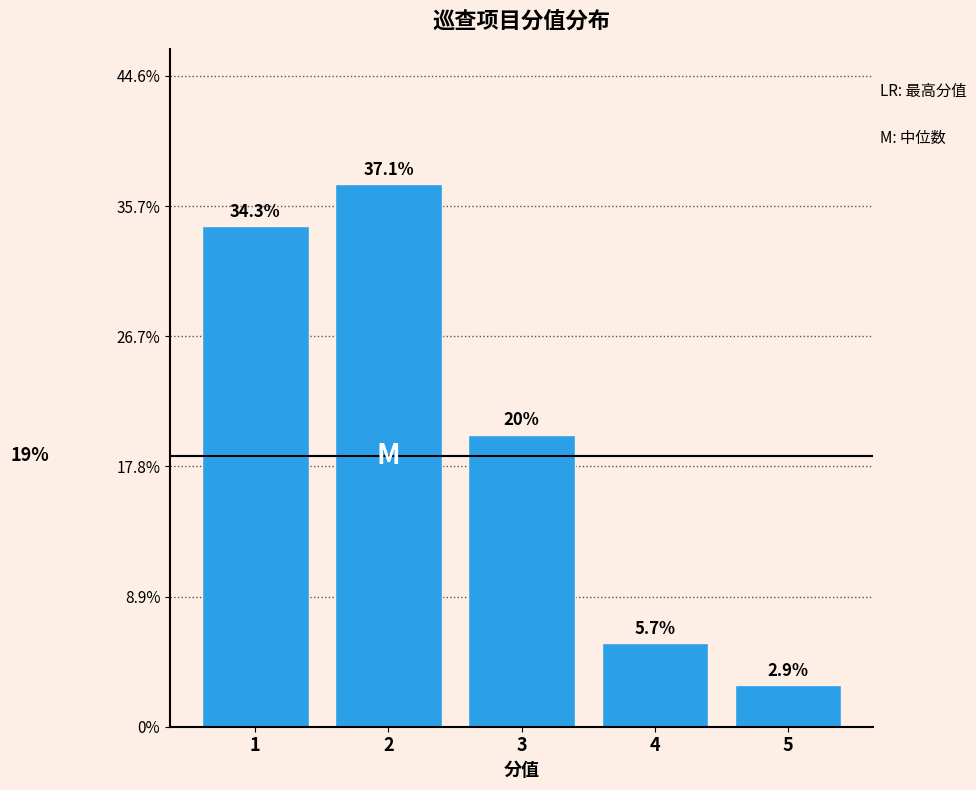

Are the bars horizontal?

No